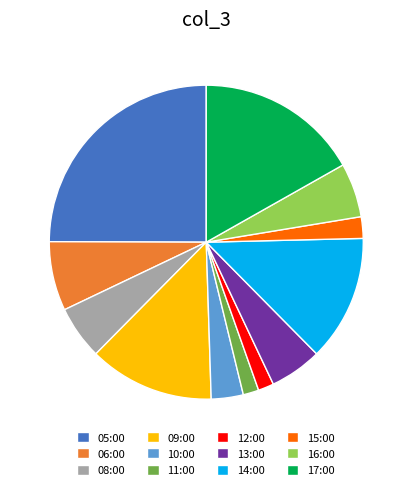

Which category has the biggest portion of the pie?

05:00